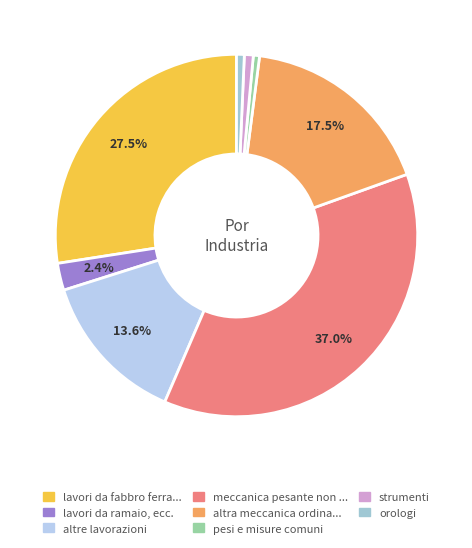

How many slices are in this pie chart?

8